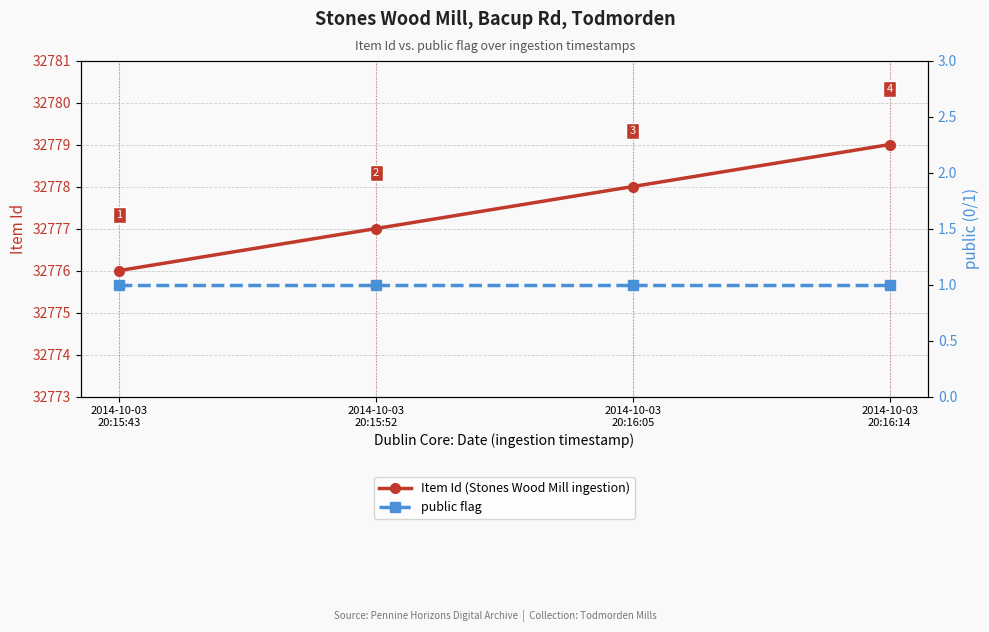

What is the minimum value shown in the chart?

1